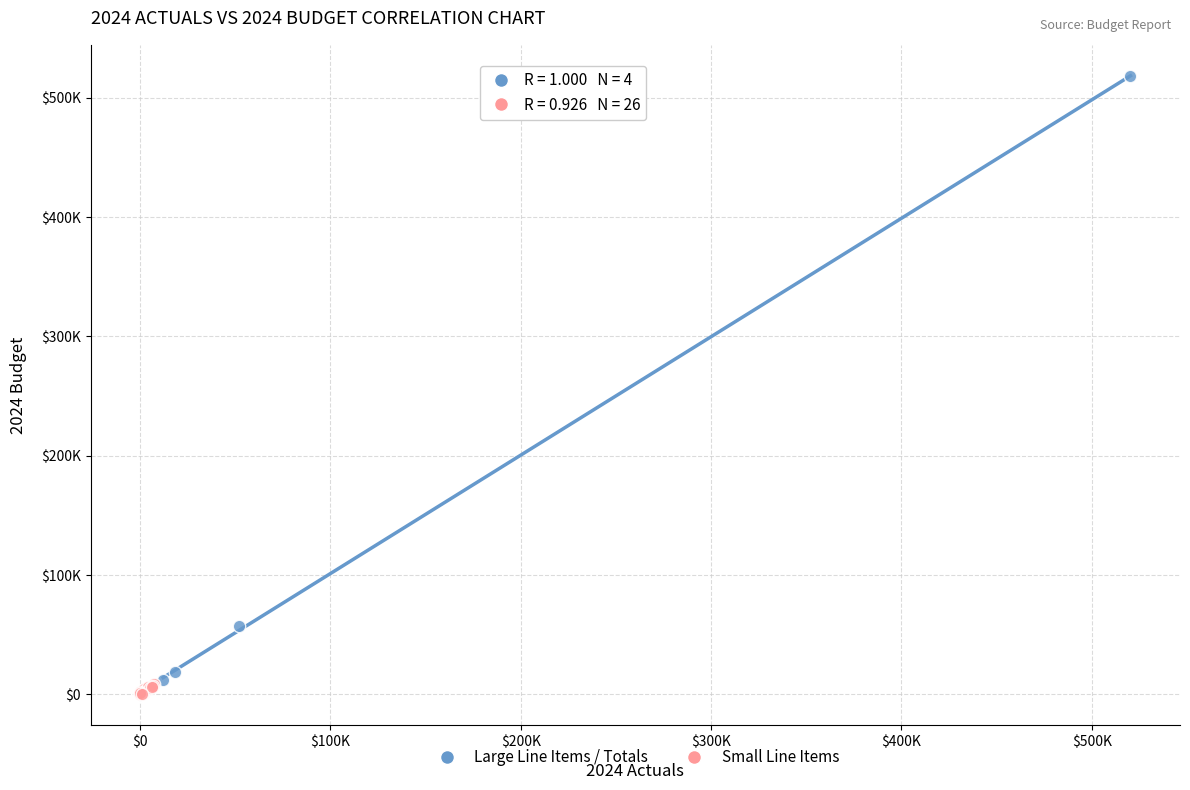

Which series reaches the maximum Y coordinate?

Large Line Items / Totals